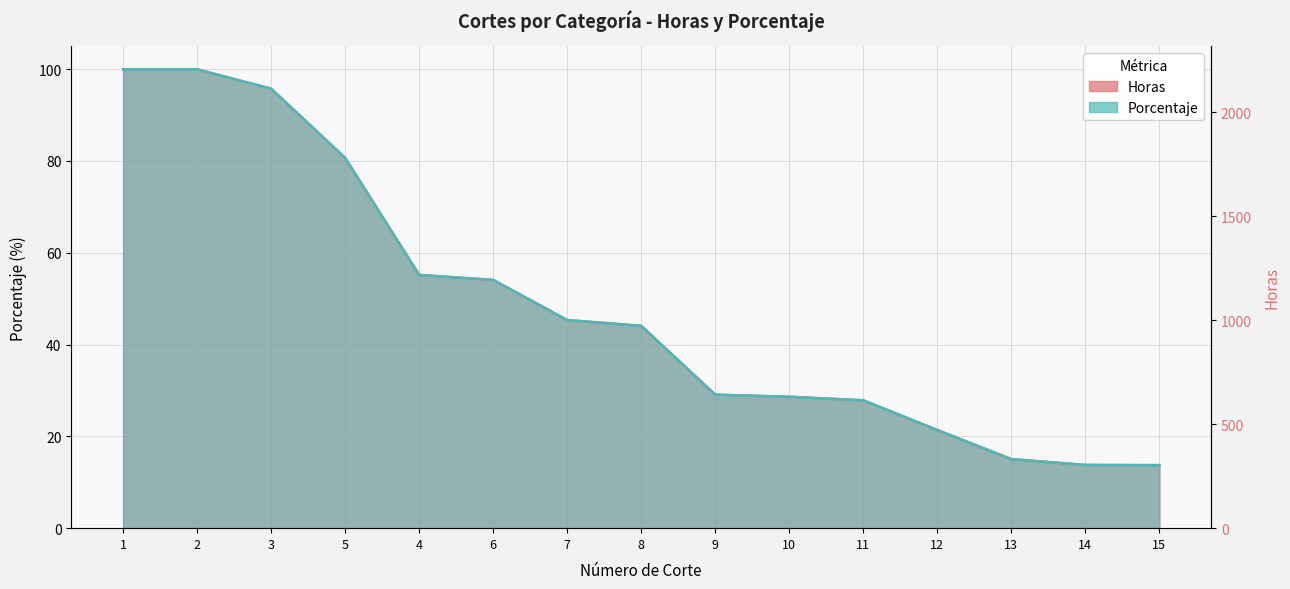

What is the approximate value of Horas at 3?

95.7